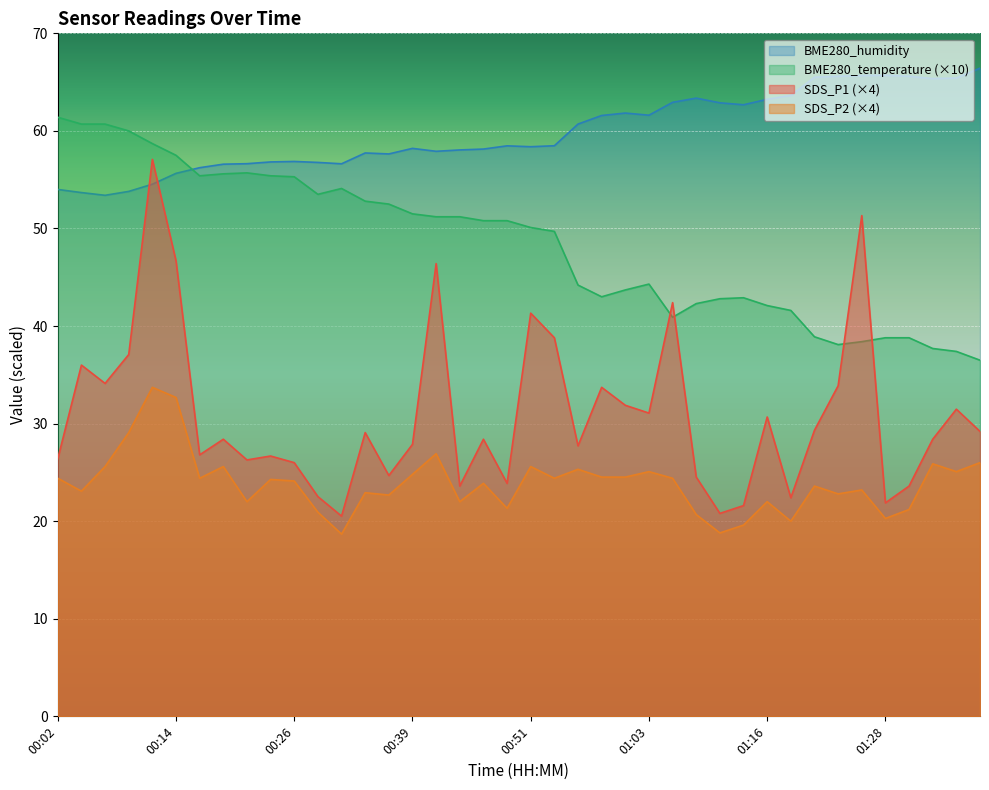

What is the total value across all series at 00:34?

162.5